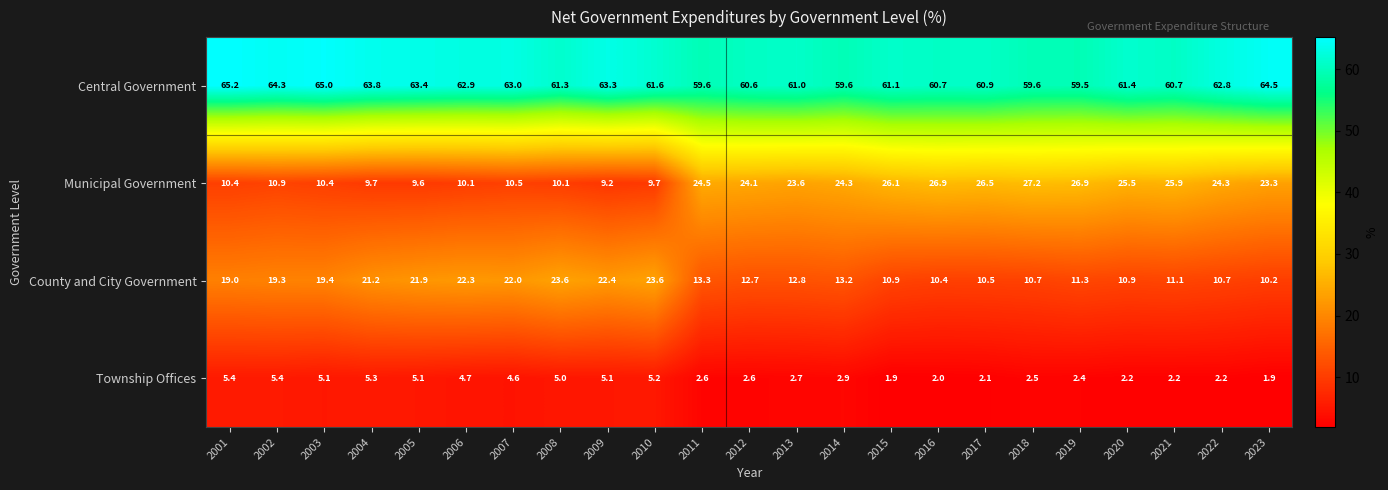

Is the value of County and City Government at 2019 greater than the value of Township Offices at 2014?

Yes